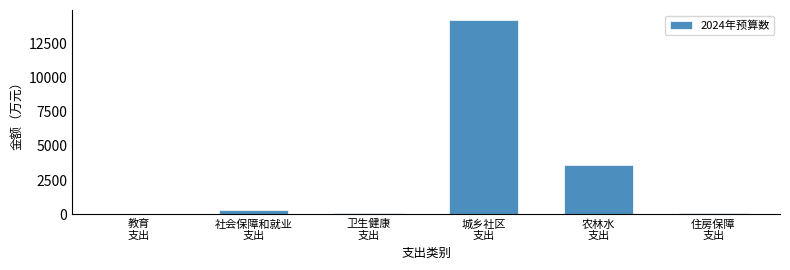

What is the maximum value shown in the chart?

14226.8